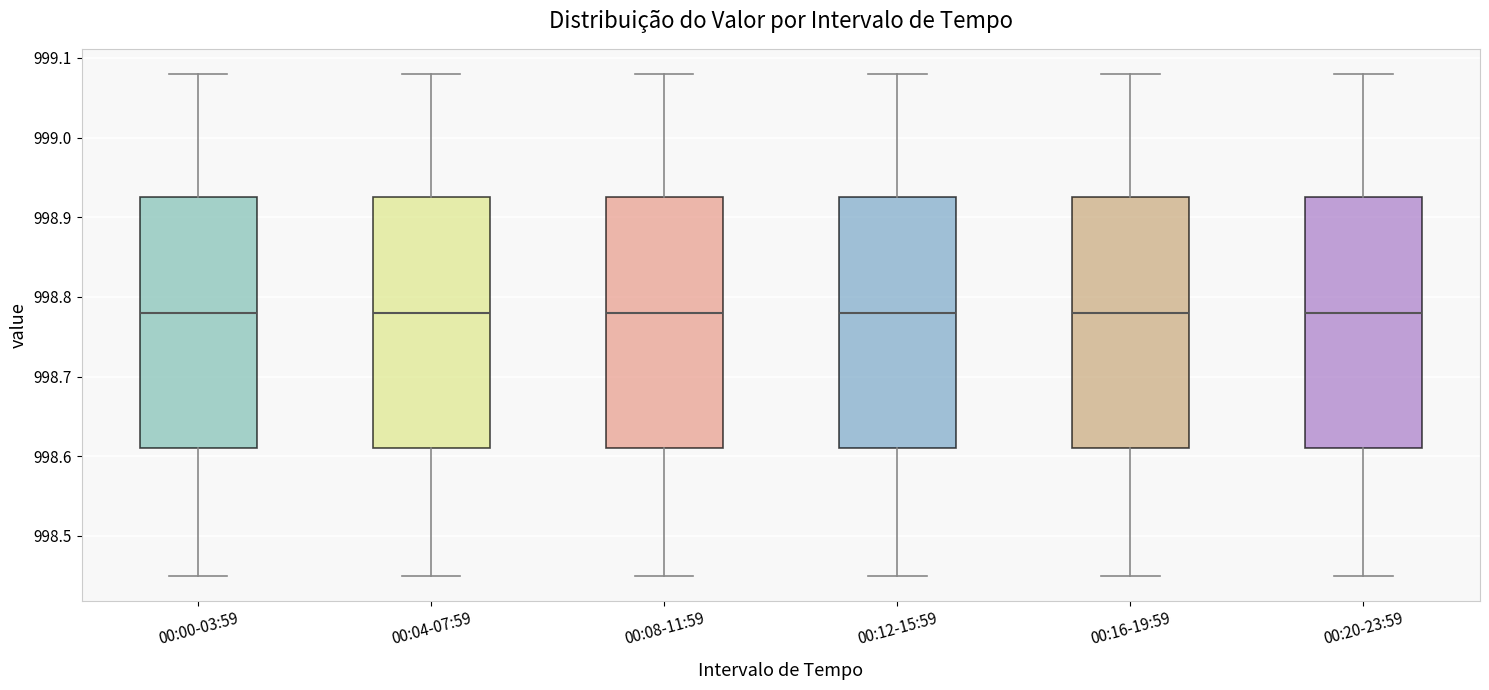

Reading left to right, transcribe this box plot: for each box, give where its median line is, the range the box spans, and where its two whiskers end, as read against the y-axis. The values are not printed on the chart, so give them approximately, as read against the axis.

00:00-03:59: median 998.78, box 998.61 to 998.93, whiskers 998.45 to 999.08
00:04-07:59: median 998.78, box 998.61 to 998.93, whiskers 998.45 to 999.08
00:08-11:59: median 998.78, box 998.61 to 998.93, whiskers 998.45 to 999.08
00:12-15:59: median 998.78, box 998.61 to 998.93, whiskers 998.45 to 999.08
00:16-19:59: median 998.78, box 998.61 to 998.93, whiskers 998.45 to 999.08
00:20-23:59: median 998.78, box 998.61 to 998.93, whiskers 998.45 to 999.08